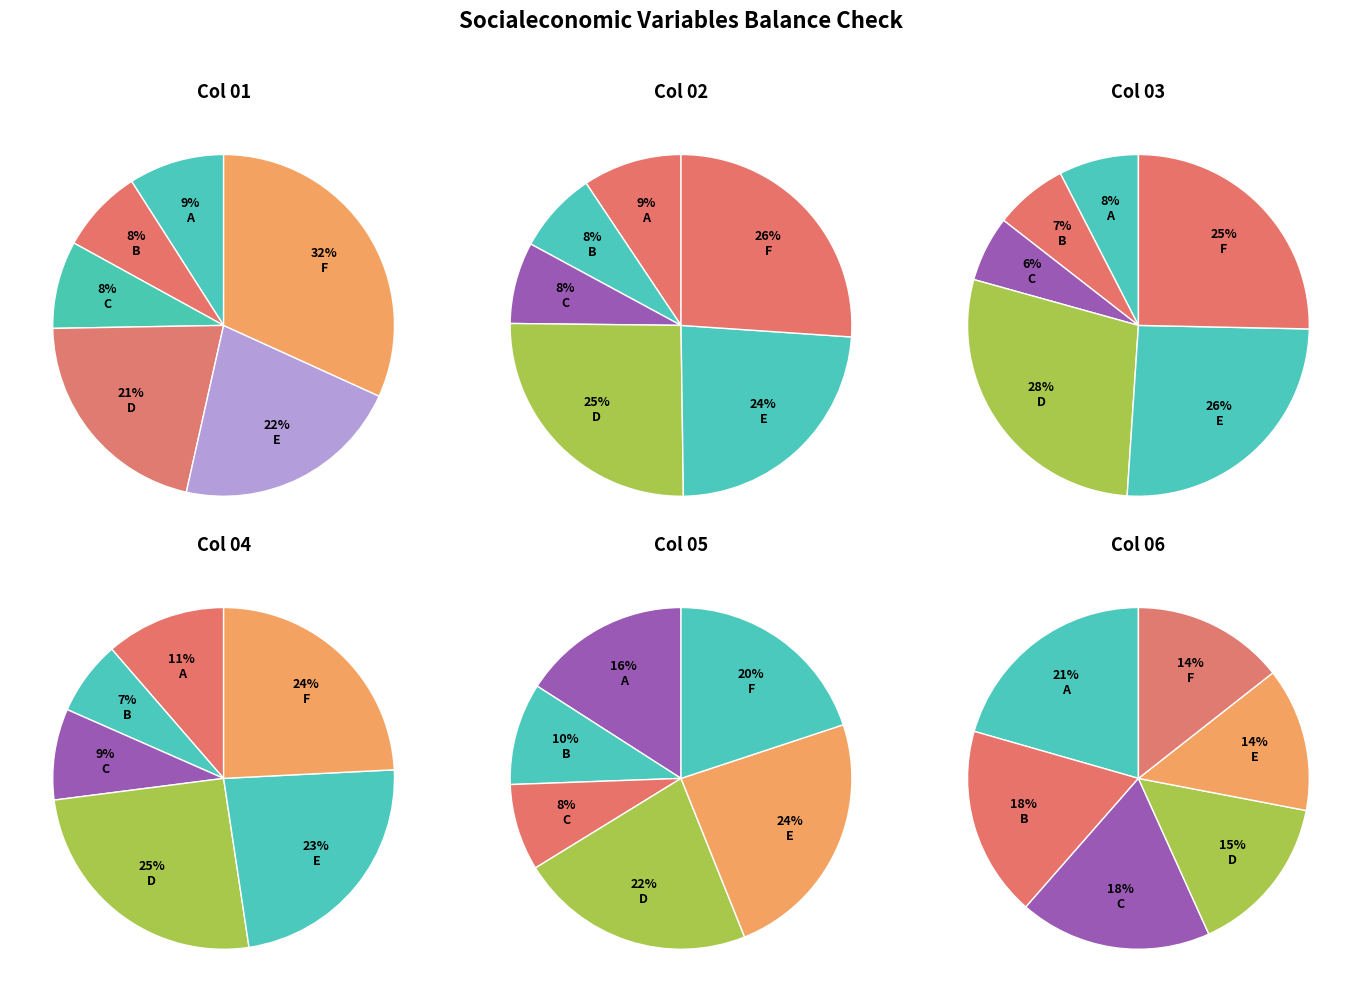

What is the smallest slice in the pie chart?

B